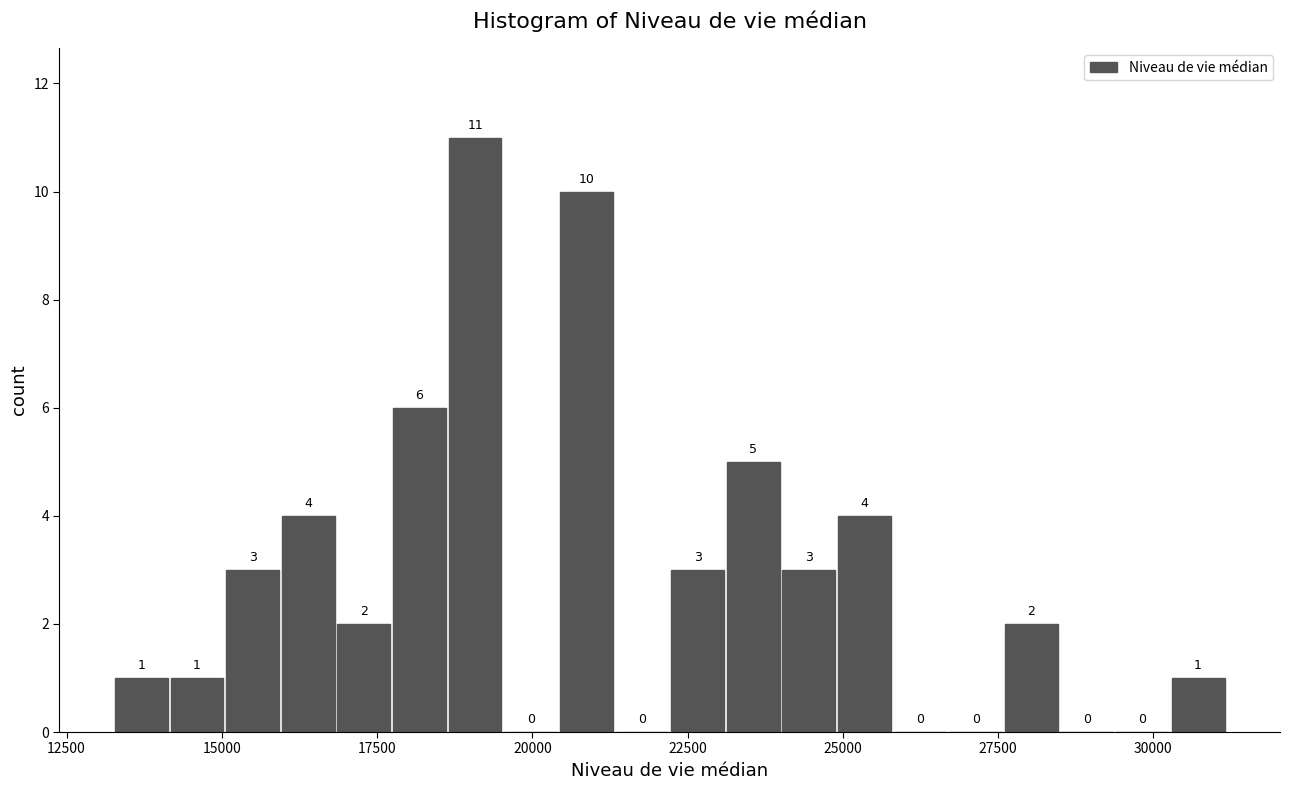

Read against the x-axis, roughly where is the centre of the tallest bar?

19000